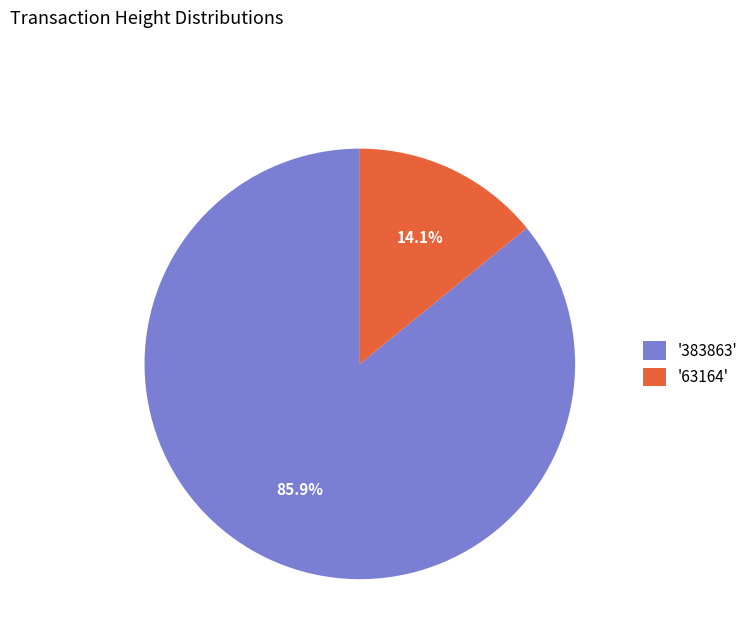

How many segments does this pie chart have?

2